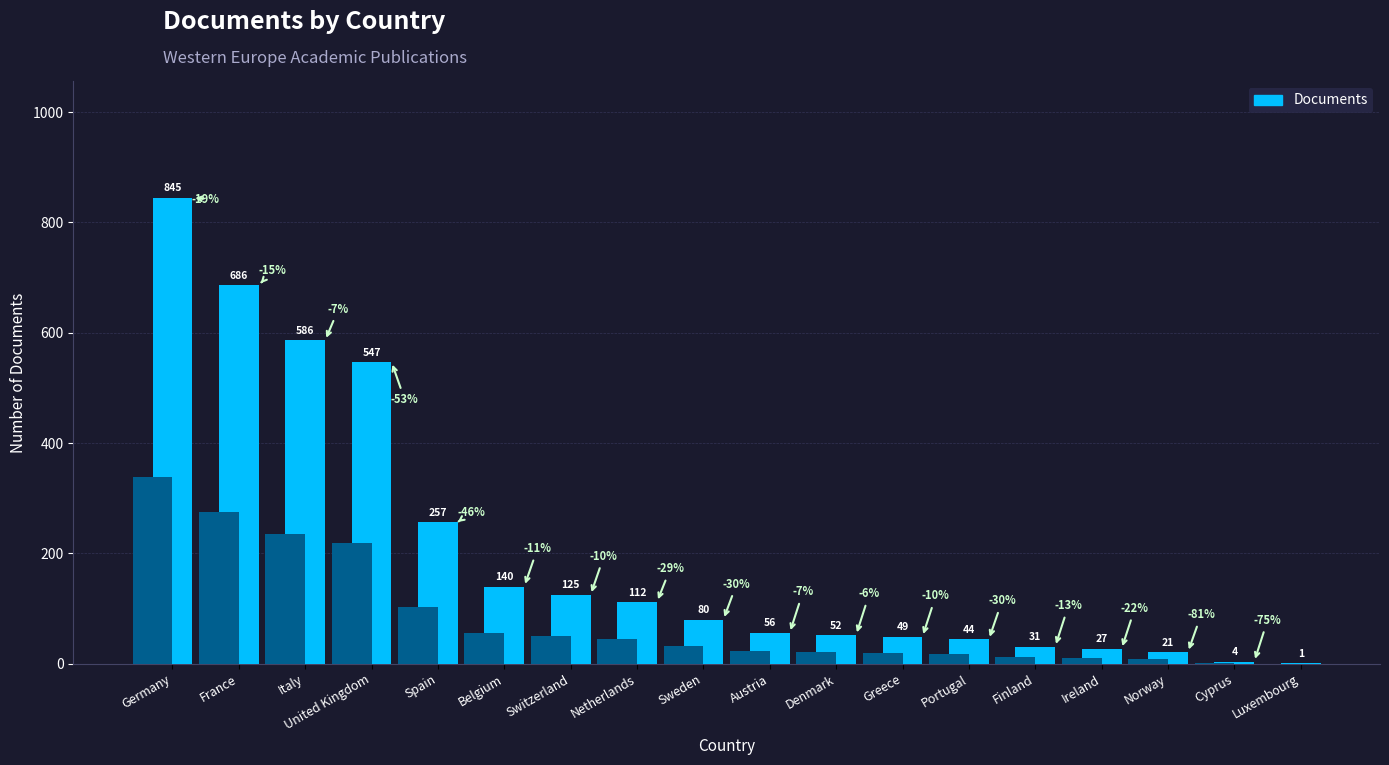

How many data points are above 80?

8